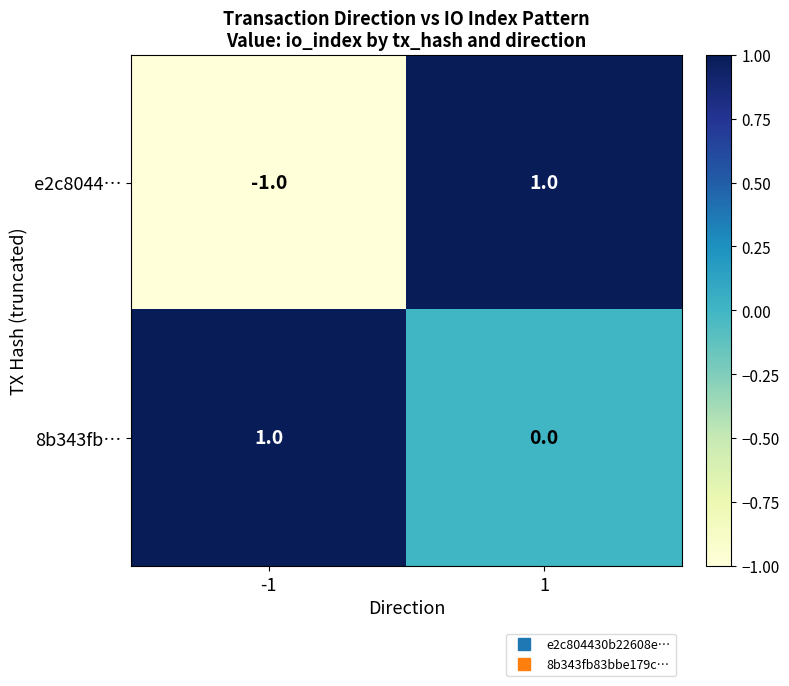

Which series has the widest spread of values?

e2c8044…